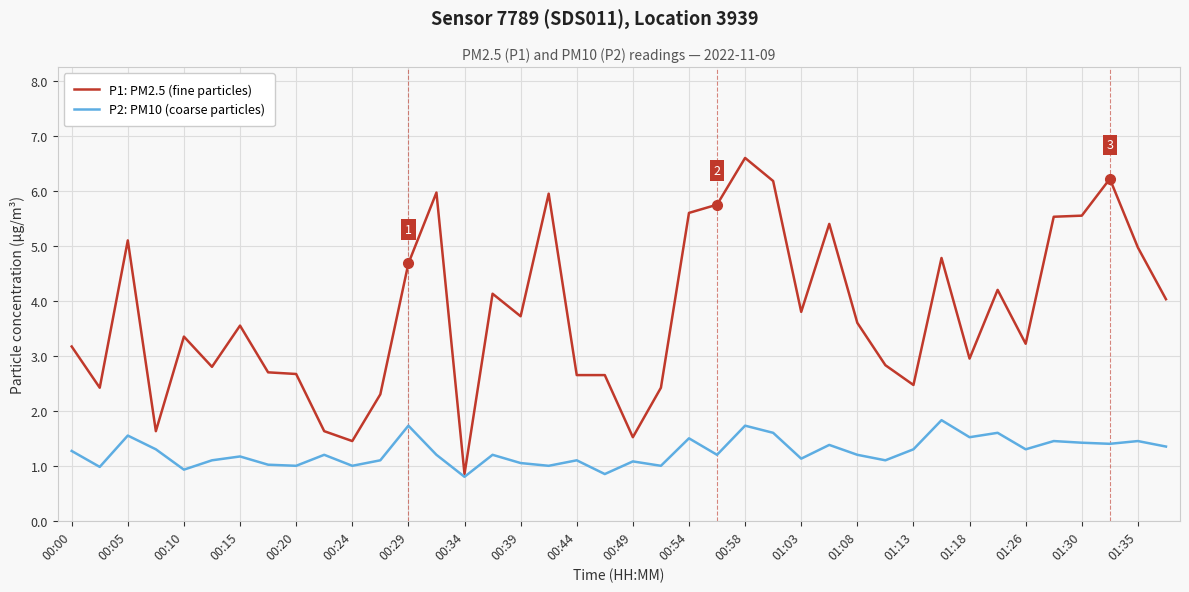

Which series has the widest spread of values?

P1: PM2.5 (fine particles)